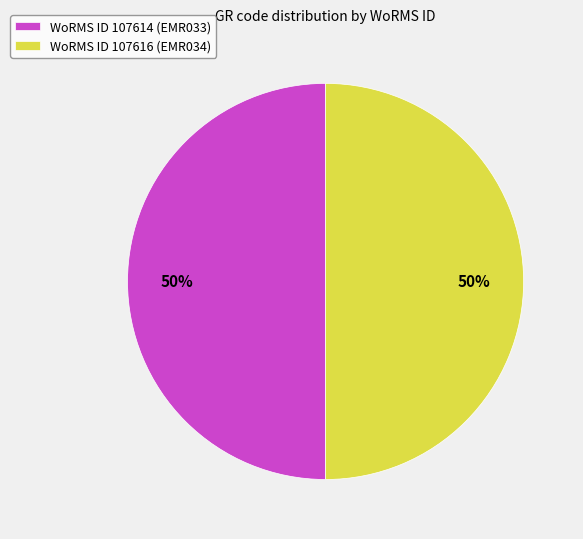

Approximately how many times larger is the value at WoRMS ID 107616 (EMR034) compared to WoRMS ID 107614 (EMR033)?

1.0